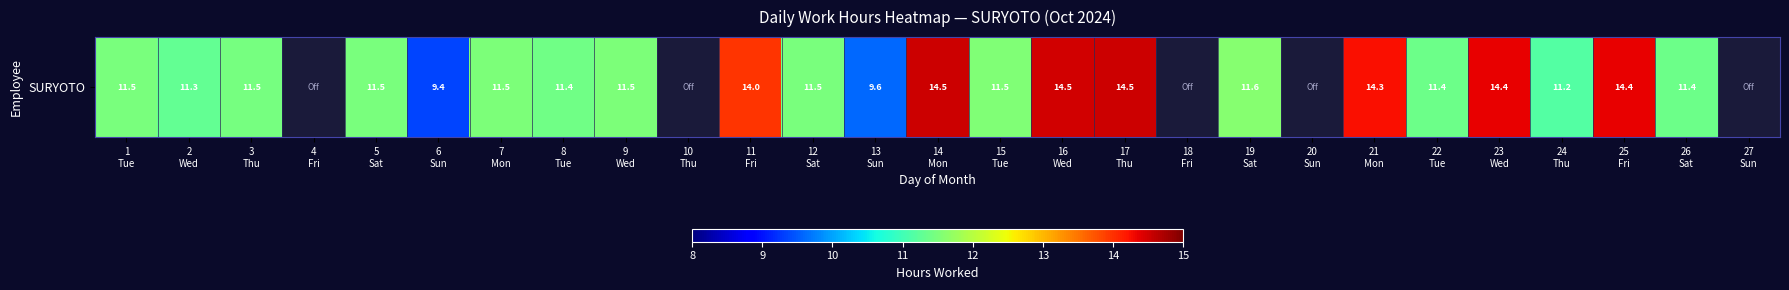

Is it true that the value at 11
Fri is 5.5?

False